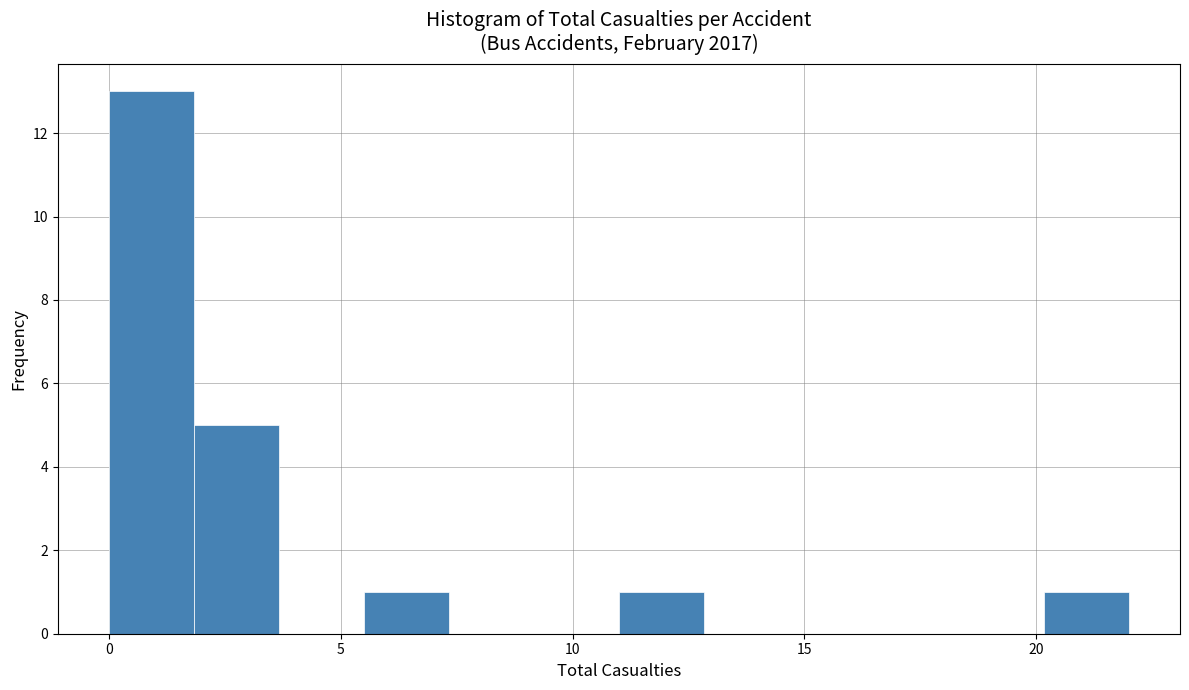

Around what value on the x-axis is the tallest bar? Give the approximate position of its centre, as read against the axis.

1.0